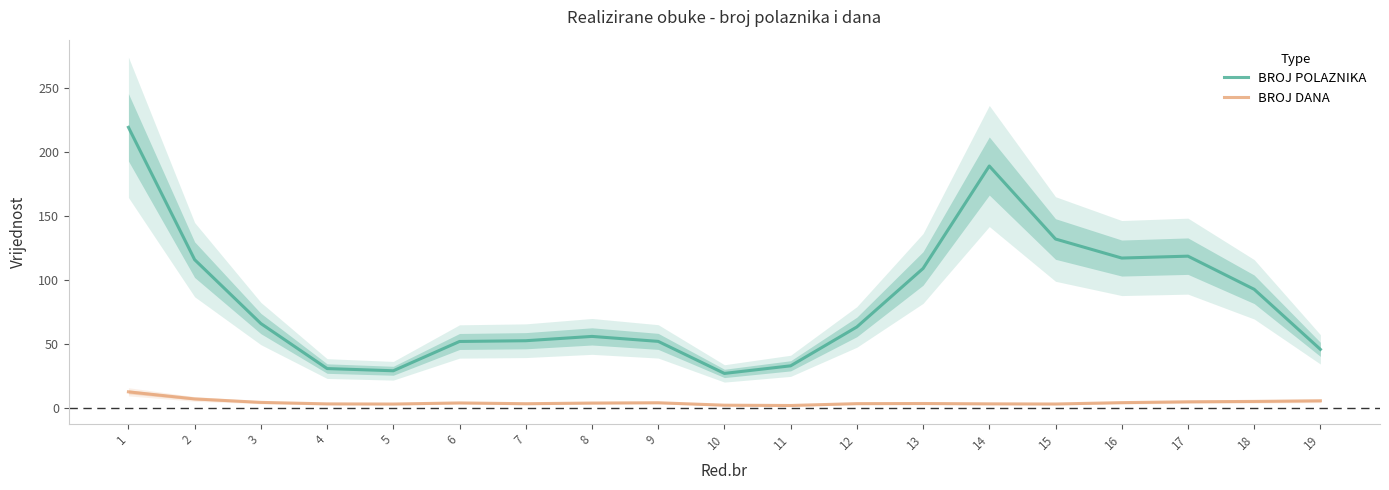

Where does the BROJ DANA series first go above 3?

1